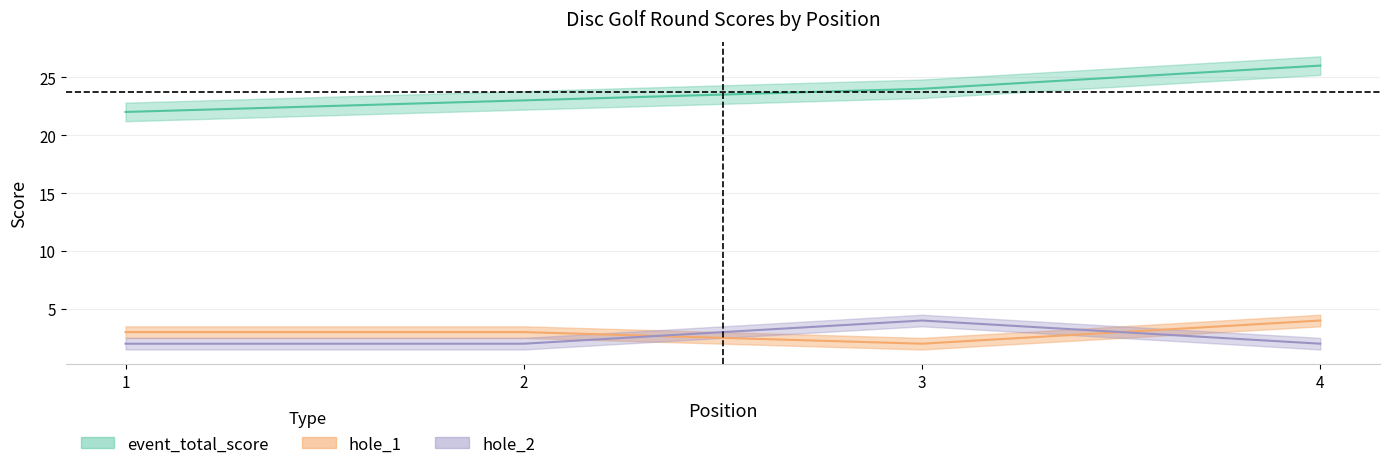

Where do hole_2 and hole_1 first cross each other?

2 and 3